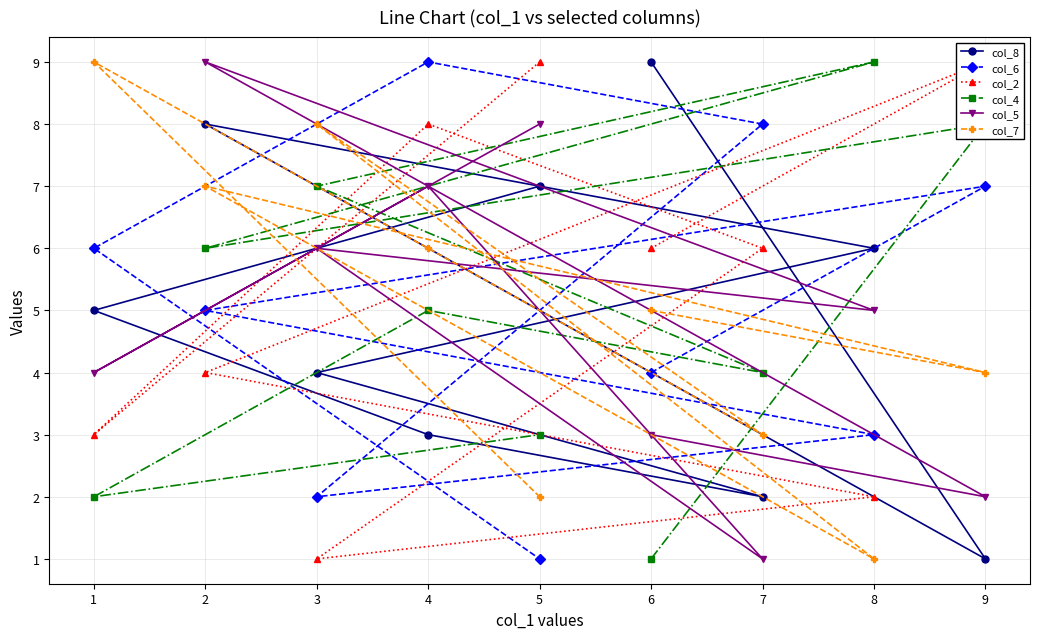

What is the average value of the col_8 series?

5